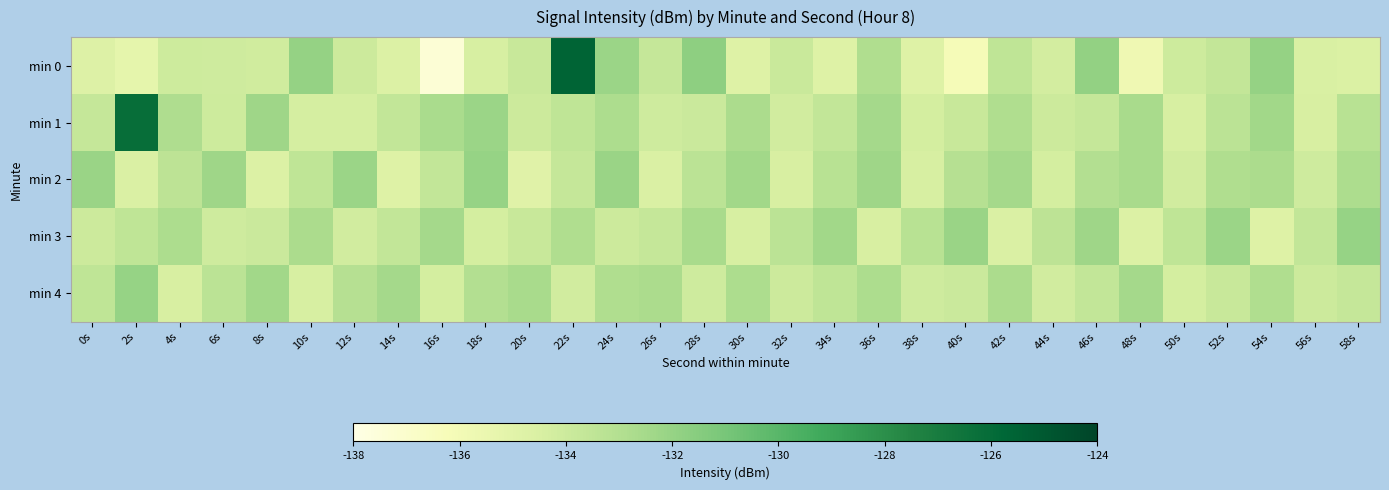

Count the number of categories in the chart.

30